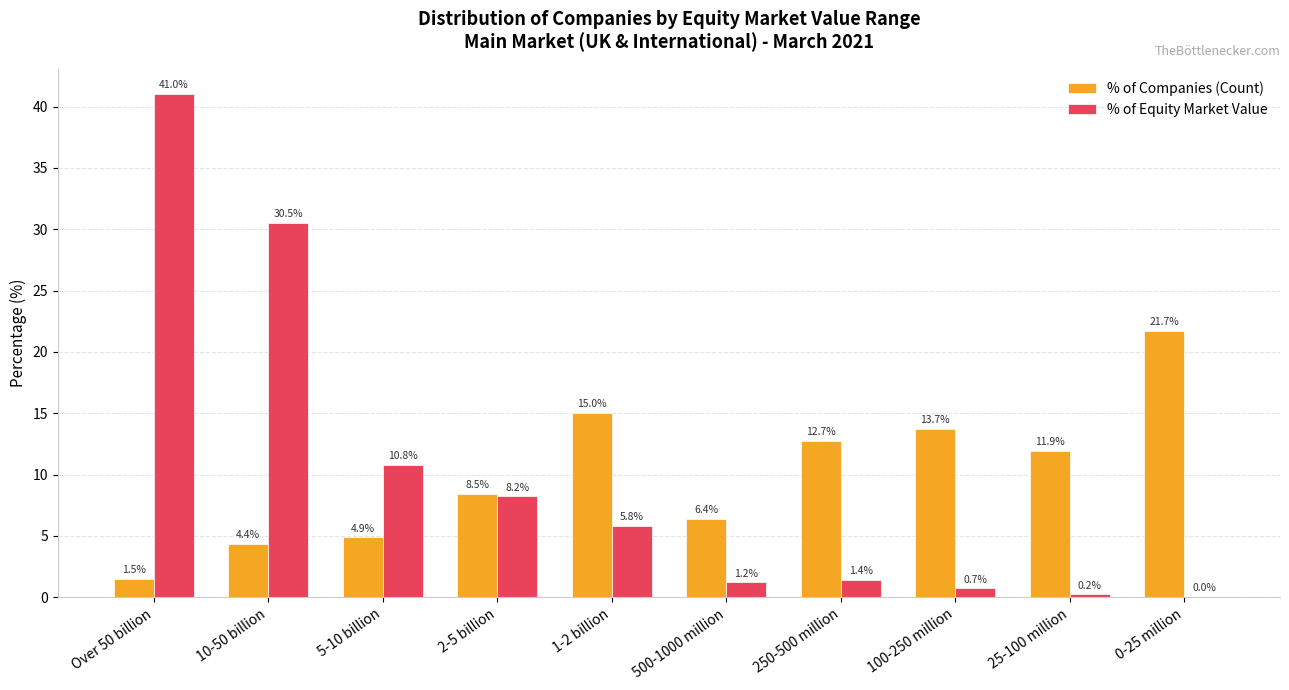

Which series has the widest spread of values?

% of Equity Market Value